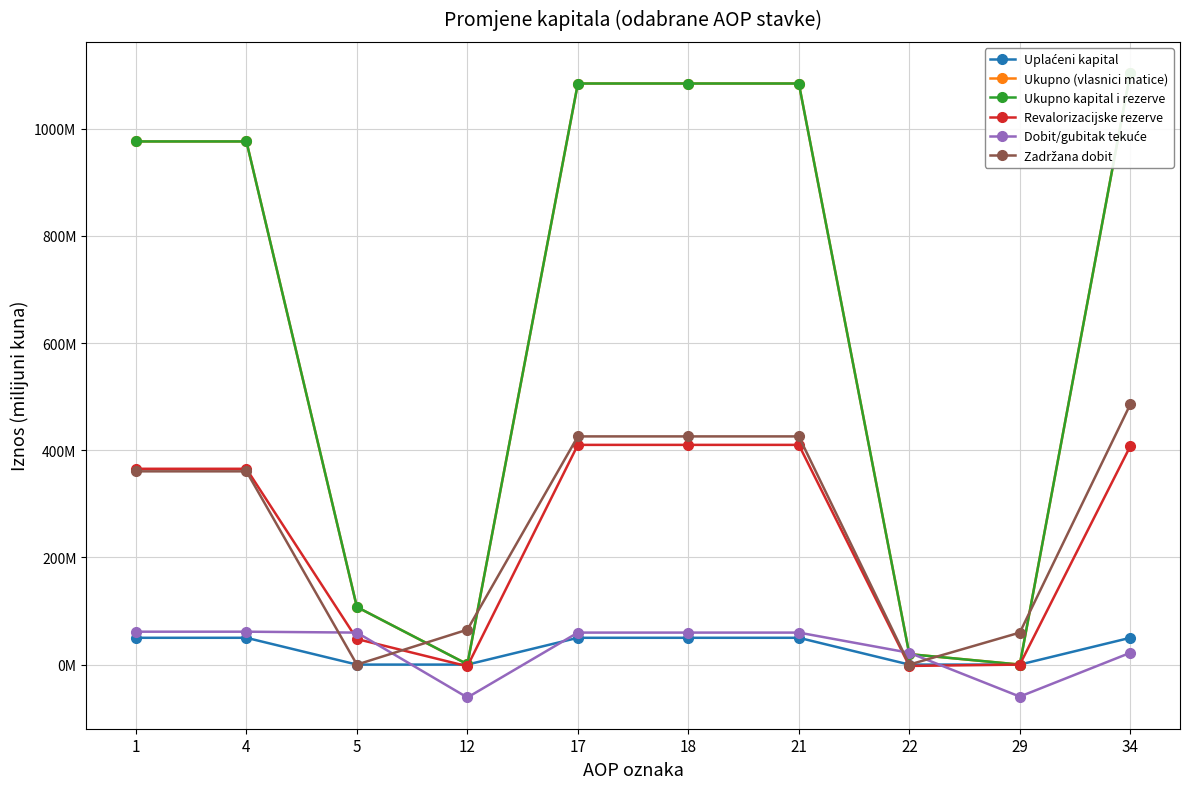

Reading right to left, extract all data points from this chart.

Uplaćeni kapital: 34=50.0	29=0.0	22=0.0	21=50.0	18=50.0	17=50.0	12=0.0	5=0.0	4=50.0	1=50.0
Ukupno (vlasnici matice): 34=1103.7	29=0.0	22=19.5	21=1084.2	18=1084.2	17=1084.2	12=0.7	5=107.4	4=976.1	1=976.1
Ukupno kapital i rezerve: 34=1103.7	29=0.0	22=19.5	21=1084.2	18=1084.2	17=1084.2	12=0.7	5=107.4	4=976.1	1=976.1
Revalorizacijske rezerve: 34=407.4	29=0.0	22=-2.5	21=409.9	18=409.9	17=409.9	12=-3.1	5=47.7	4=365.3	1=365.3
Dobit/gubitak tekuće: 34=22.0	29=-59.7	22=22.0	21=59.7	18=59.7	17=59.7	12=-61.4	5=59.7	4=61.4	1=61.4
Zadržana dobit: 34=485.5	29=59.7	22=0.0	21=425.8	18=425.8	17=425.8	12=65.2	5=0.0	4=360.6	1=360.6